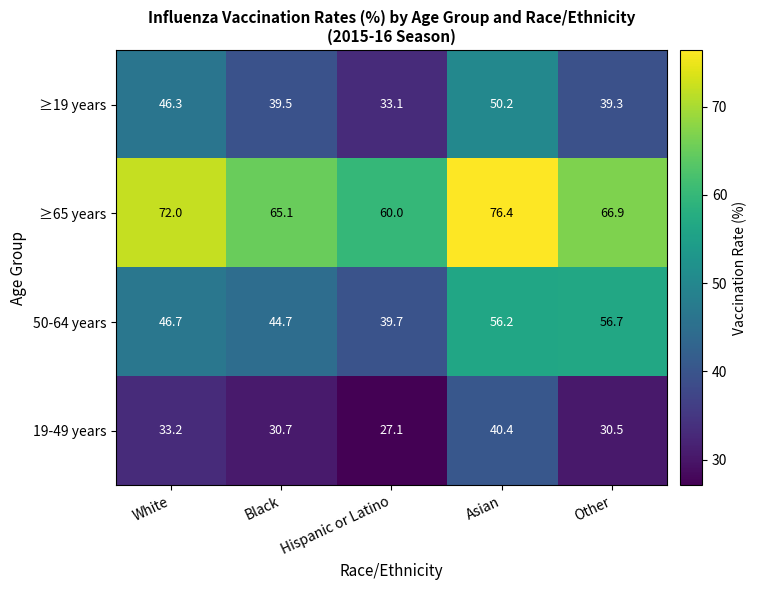

True or false: ≥65 years has a value of 60.0 at Hispanic or Latino.

True